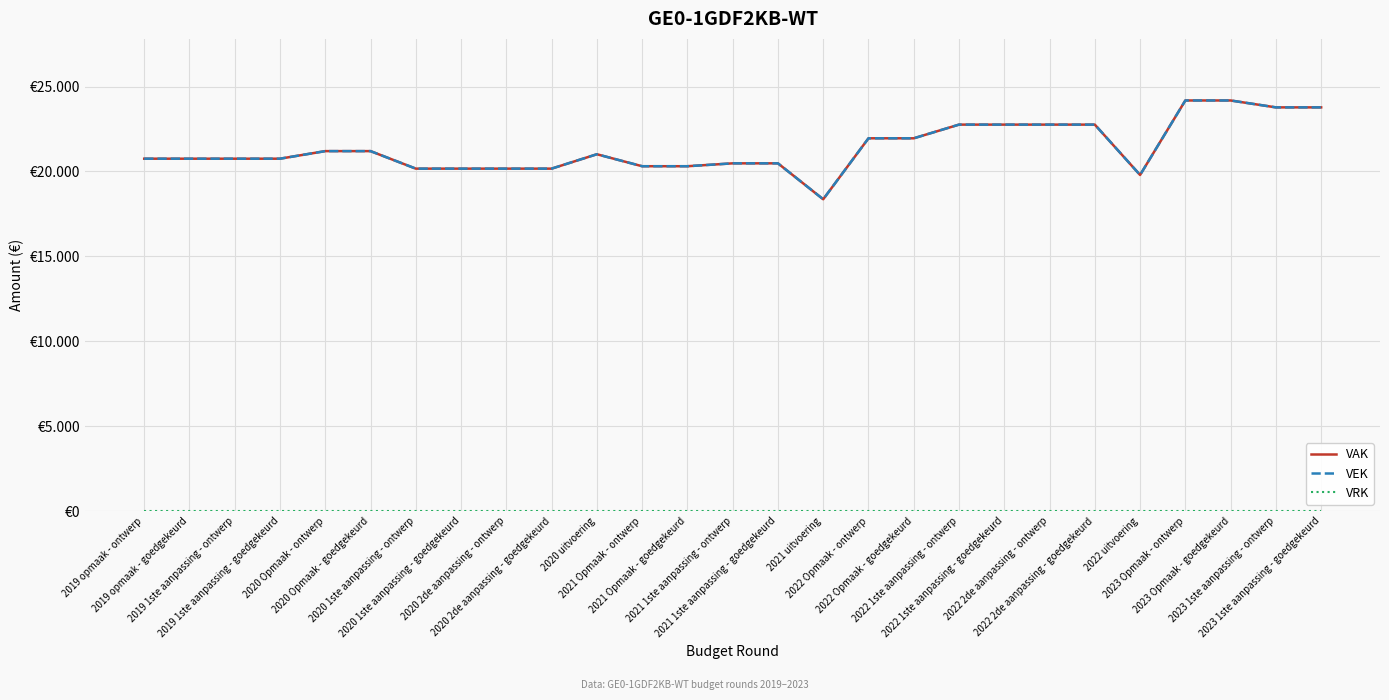

List the labels in order of VEK value, smallest first.

2021 uitvoering, 2022 uitvoering, 2020 1ste aanpassing - ontwerp, 2020 1ste aanpassing - goedgekeurd, 2020 2de aanpassing - ontwerp, 2020 2de aanpassing - goedgekeurd, 2021 Opmaak - ontwerp, 2021 Opmaak - goedgekeurd, 2021 1ste aanpassing - ontwerp, 2021 1ste aanpassing - goedgekeurd, 2019 opmaak - ontwerp, 2019 opmaak - goedgekeurd, 2019 1ste aanpassing - ontwerp, 2019 1ste aanpassing - goedgekeurd, 2020 uitvoering, 2020 Opmaak - ontwerp, 2020 Opmaak - goedgekeurd, 2022 Opmaak - ontwerp, 2022 Opmaak - goedgekeurd, 2022 1ste aanpassing - ontwerp, 2022 1ste aanpassing - goedgekeurd, 2022 2de aanpassing - ontwerp, 2022 2de aanpassing - goedgekeurd, 2023 1ste aanpassing - ontwerp, 2023 1ste aanpassing - goedgekeurd, 2023 Opmaak - ontwerp, 2023 Opmaak - goedgekeurd